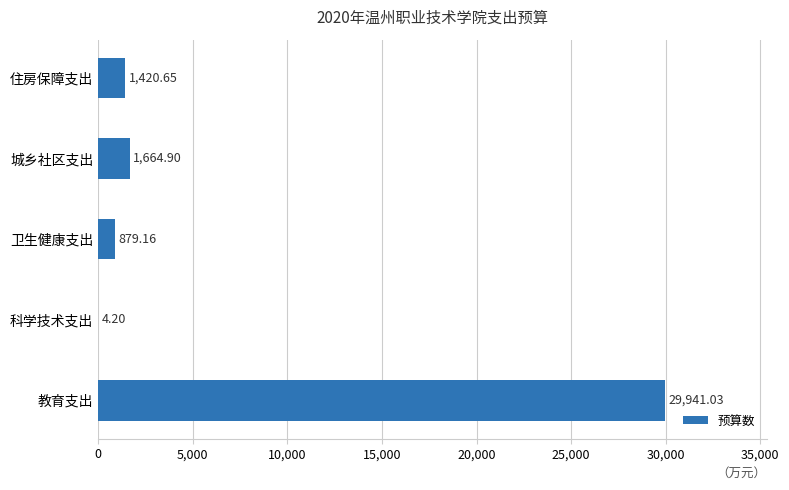

Which category has the highest value across all series?

教育支出